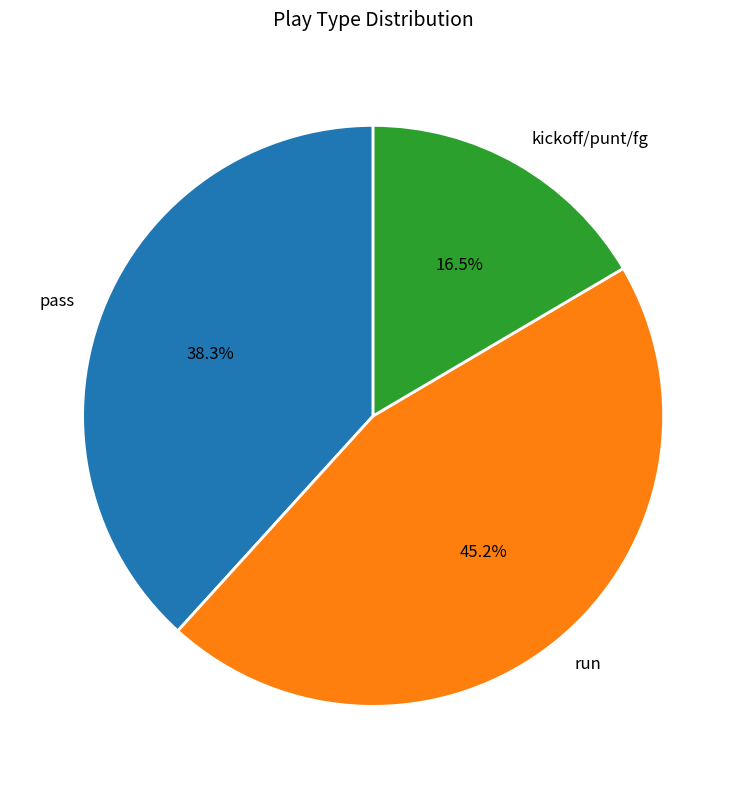

Which has a higher value, pass or run?

run